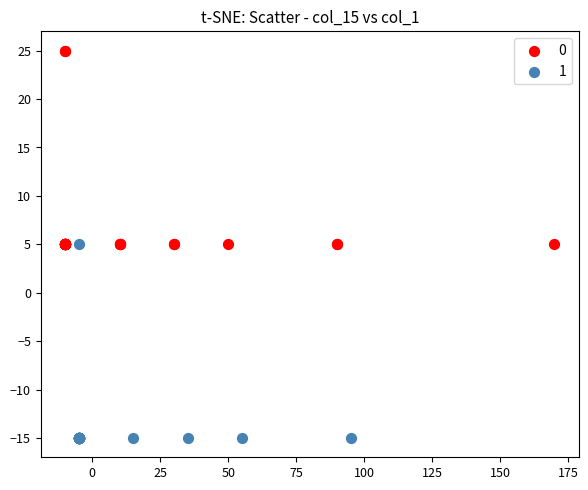

Which series reaches the minimum Y coordinate?

1